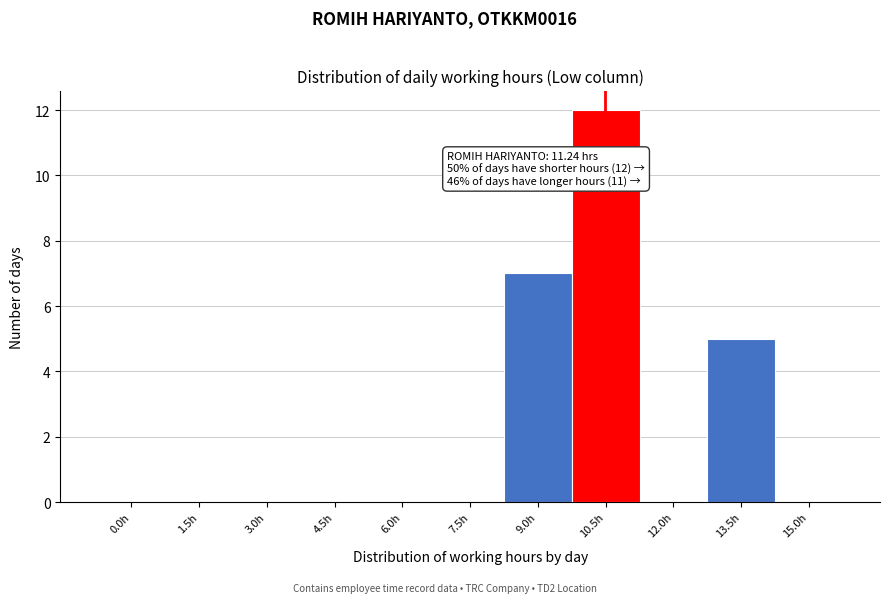

Reading right to left, transcribe all the data shown in this chart.

15.0h=0	13.5h=5	12.0h=0	10.5h=12	9.0h=7	7.5h=0	6.0h=0	4.5h=0	3.0h=0	1.5h=0	0.0h=0